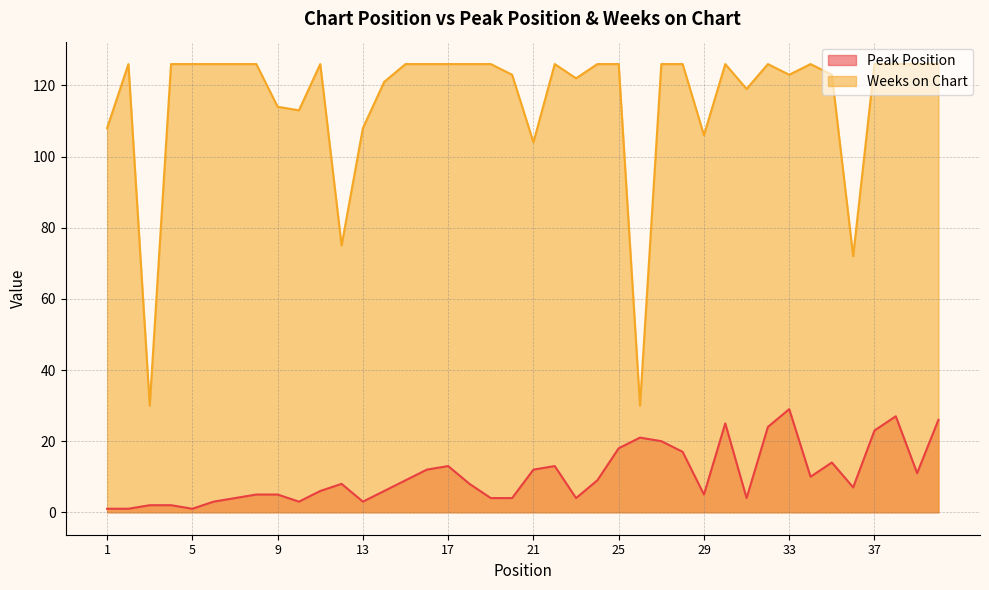

List the series in order of their overall mean, lowest first.

Peak Position, Weeks on Chart